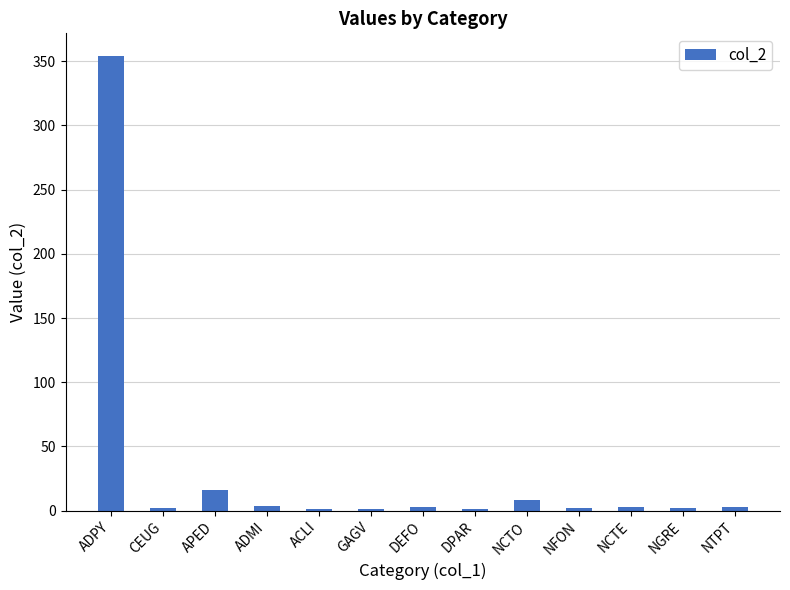

What is the average value?

31